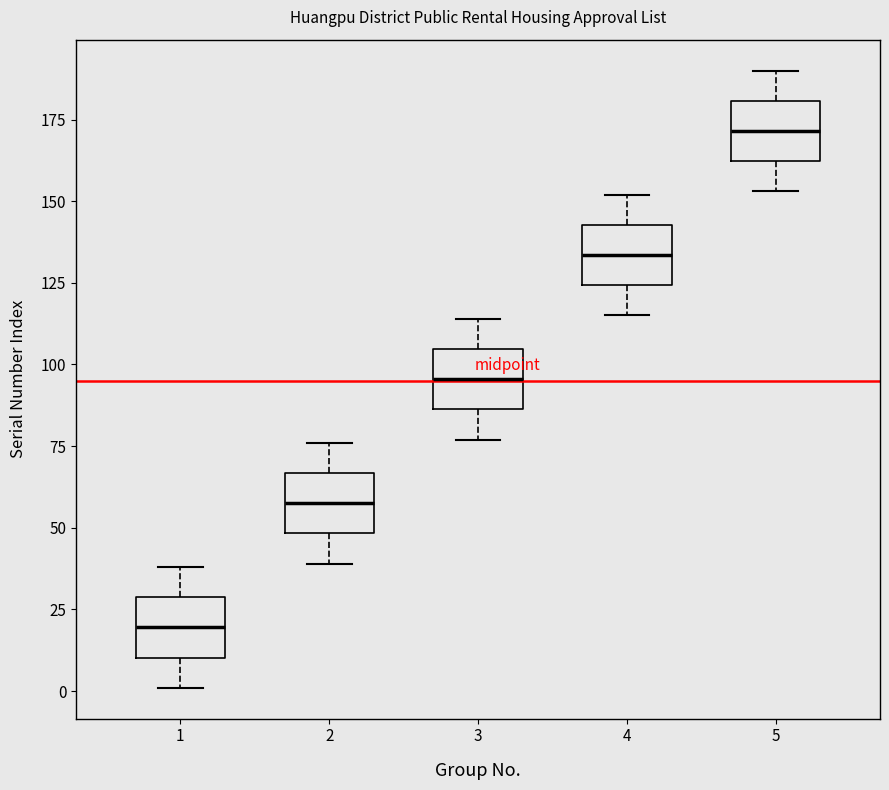

Reading left to right, read every box against the y-axis: the position of its median line, the range the box covers, and the ends of its whiskers. The values are not printed on the chart, so give them approximately, as read against the axis.

1: median 20, box 10 to 30, whiskers 0 to 40
2: median 60, box 50 to 65, whiskers 40 to 75
3: median 95, box 85 to 105, whiskers 75 to 115
4: median 135, box 125 to 145, whiskers 115 to 150
5: median 170, box 160 to 180, whiskers 155 to 190